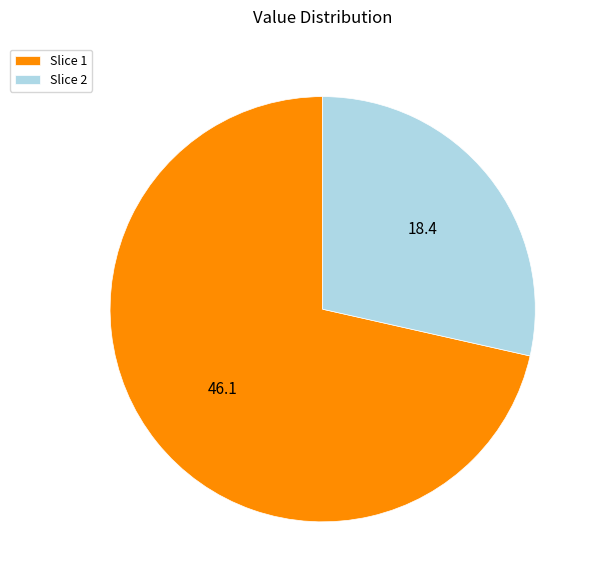

Do Slice 2 and Slice 1 together represent more than half of the pie?

Yes